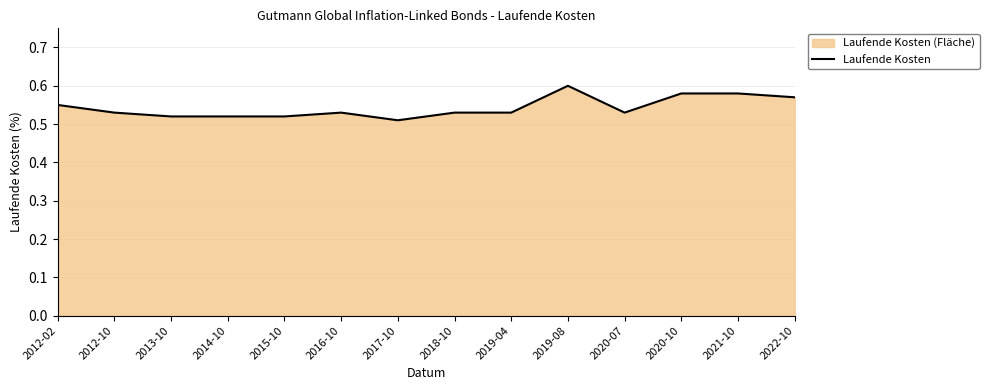

Reading right to left, list all the values displayed in this chart.

2022-10=0.6	2021-10=0.6	2020-10=0.6	2020-07=0.5	2019-08=0.6	2019-04=0.5	2018-10=0.5	2017-10=0.5	2016-10=0.5	2015-10=0.5	2014-10=0.5	2013-10=0.5	2012-10=0.5	2012-02=0.6